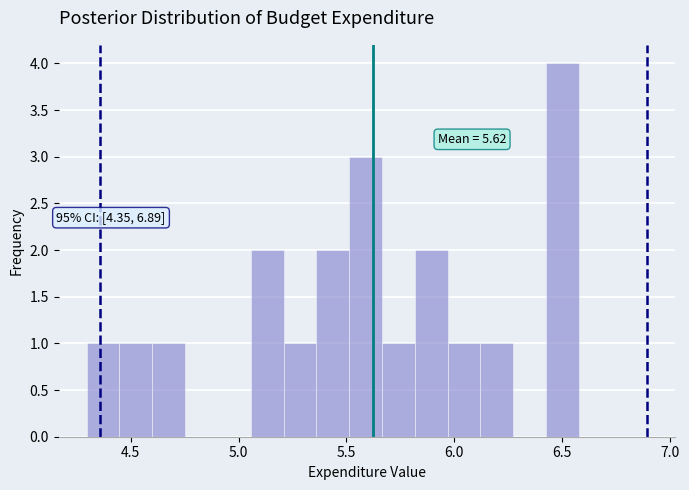

Around what value on the x-axis is the tallest bar? Give the approximate position of its centre, as read against the axis.

6.50